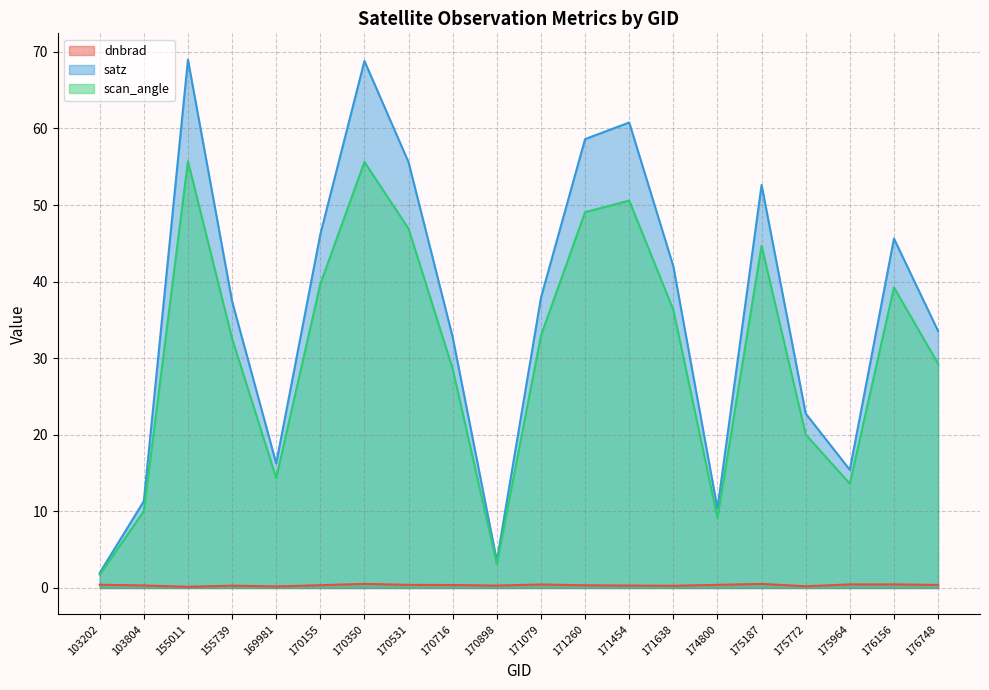

Which series has the largest range (max minus min)?

satz